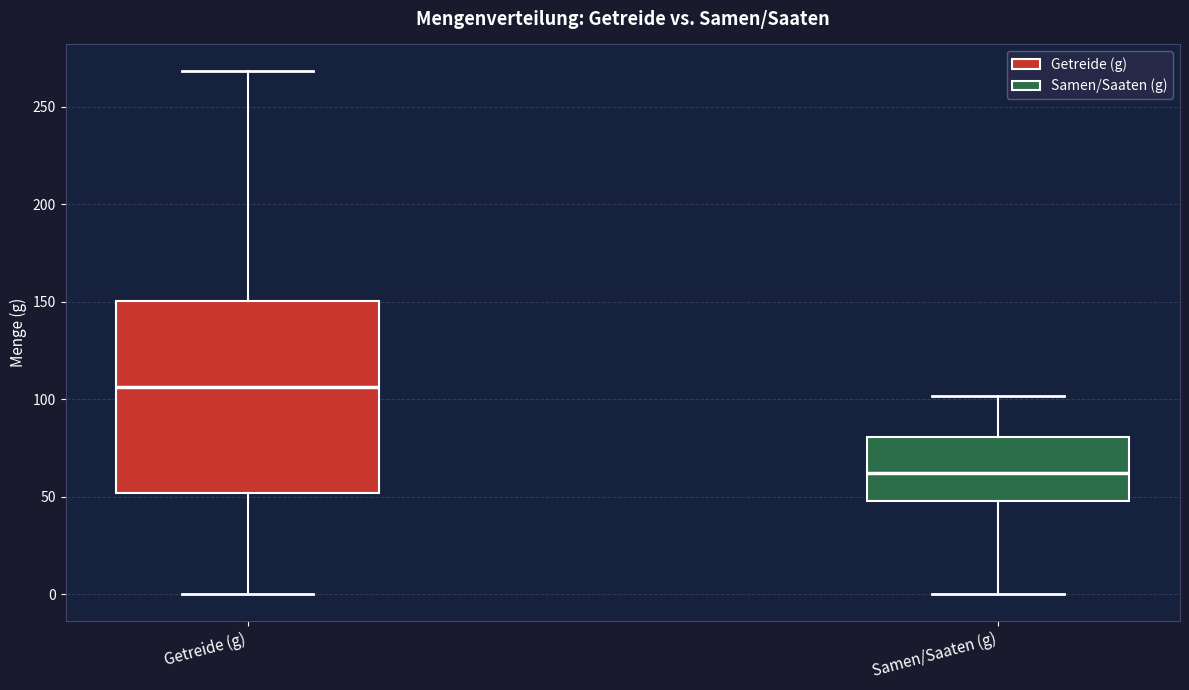

Which box has the lowest median line?

Samen/Saaten (g)